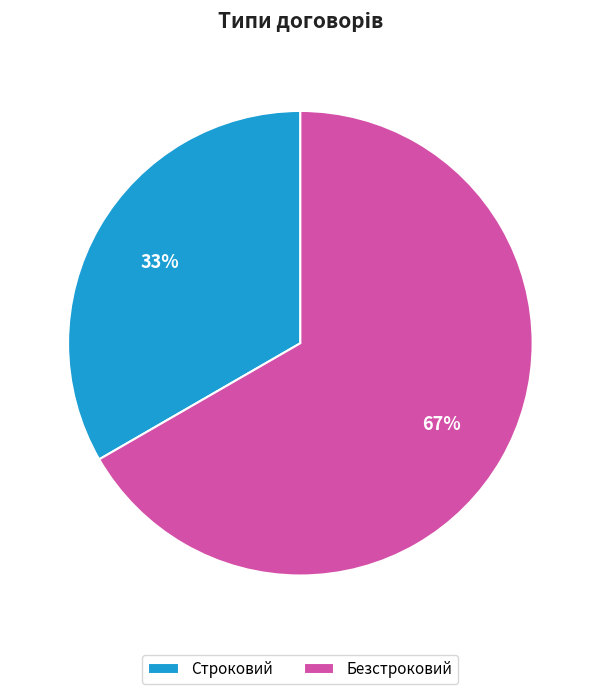

How many slices are in this pie chart?

2